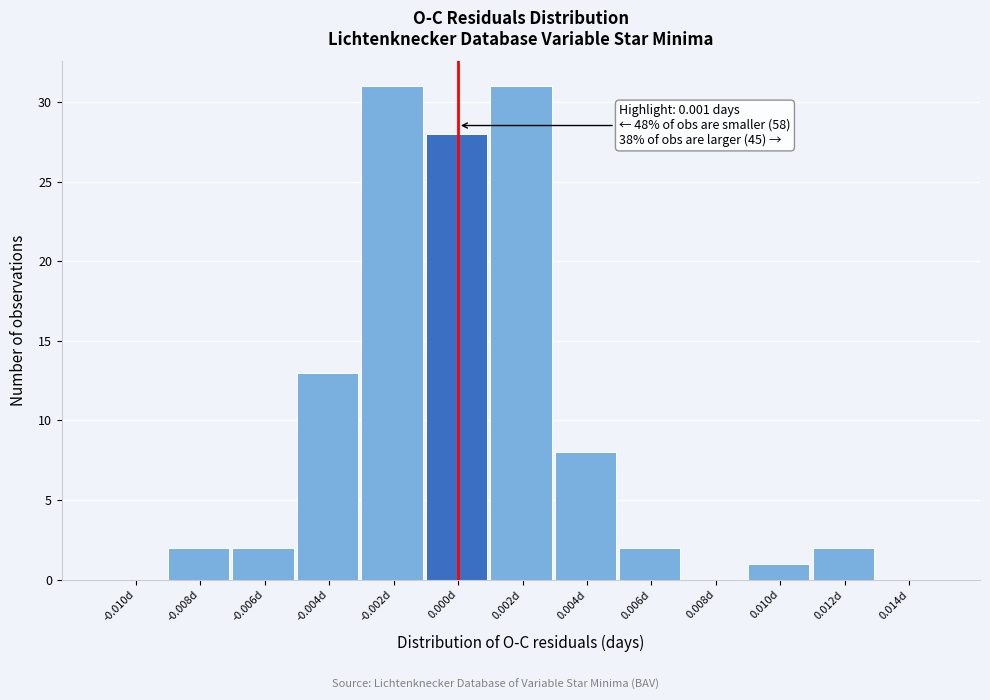

Reading left to right, list all the values displayed in this chart.

-0.010d=0	-0.008d=2	-0.006d=2	-0.004d=13	-0.002d=31	0.000d=28	0.002d=31	0.004d=8	0.006d=2	0.008d=0	0.010d=1	0.012d=2	0.014d=0